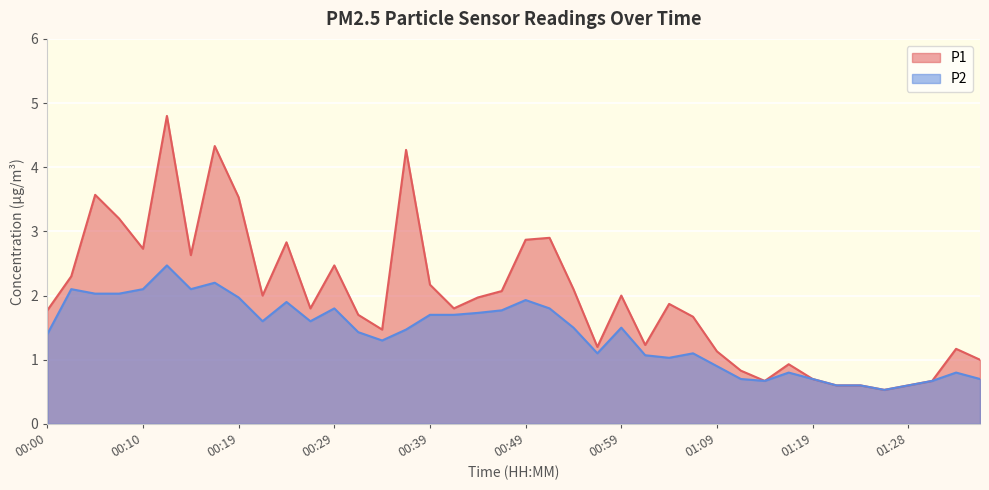

Which label corresponds to the largest value in the chart?

00:12